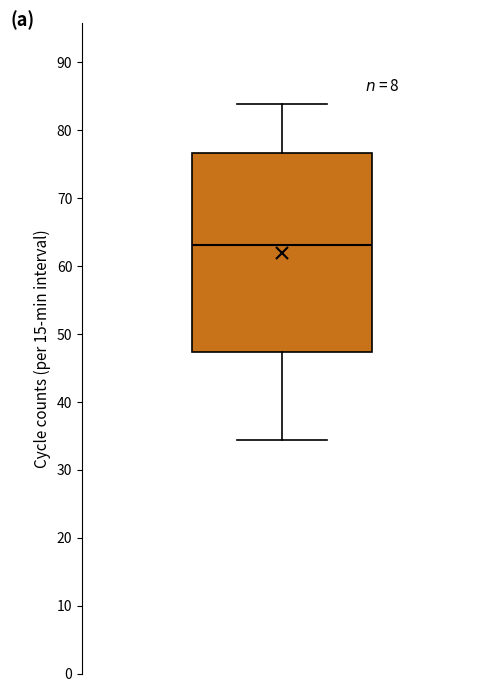

Where does the upper whisker of the box end on the y-axis? The values are not printed on the chart, so give them approximately, as read against the axis.

84